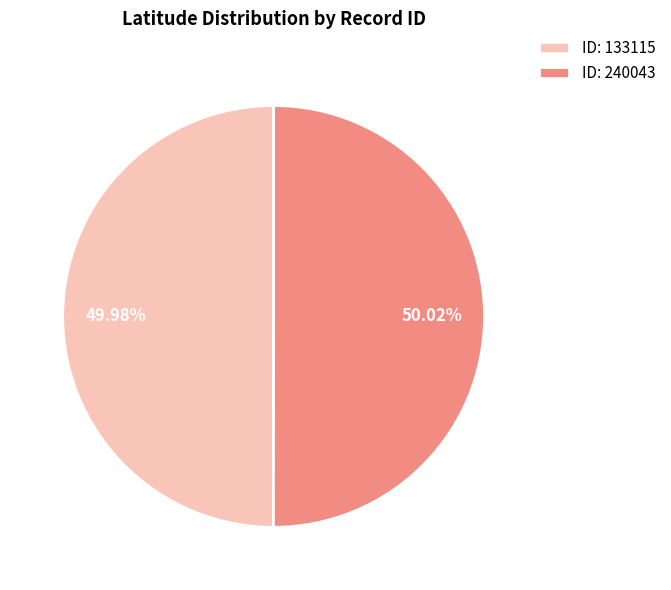

Count the number of slices in the pie.

2